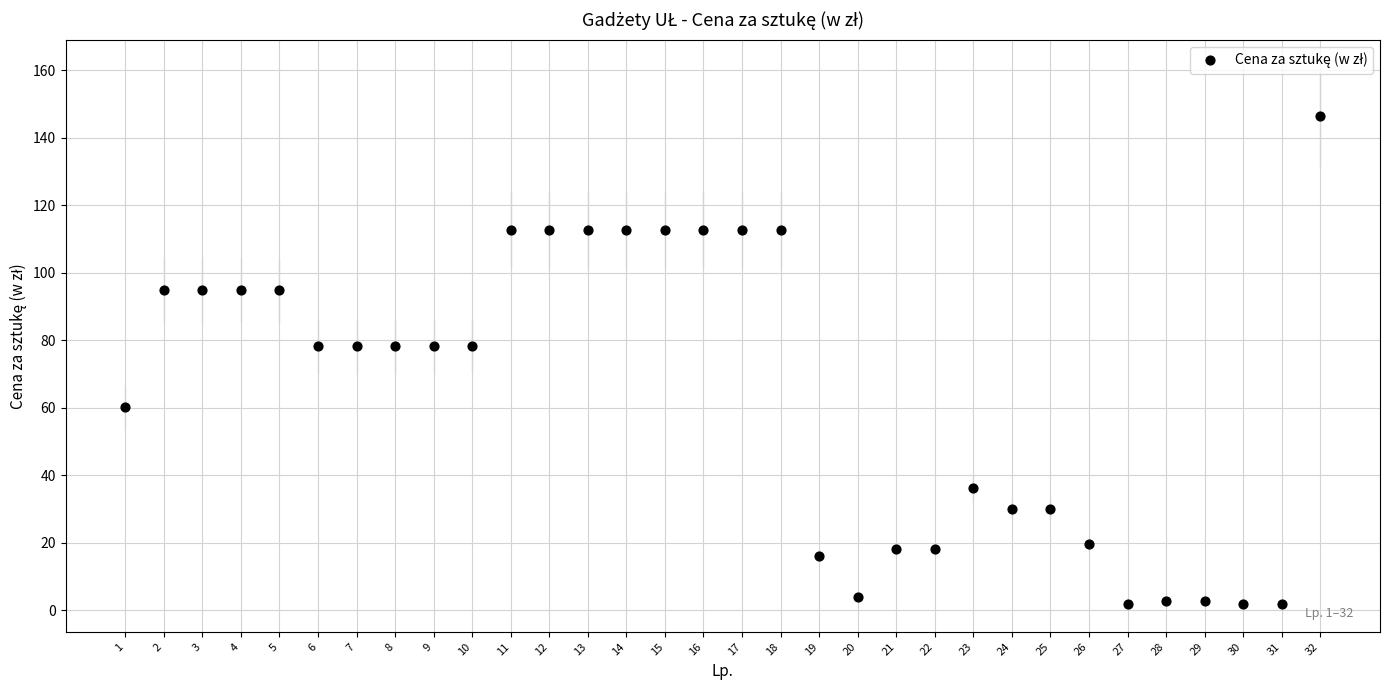

What is the range of X values (max minus min)?

31.0